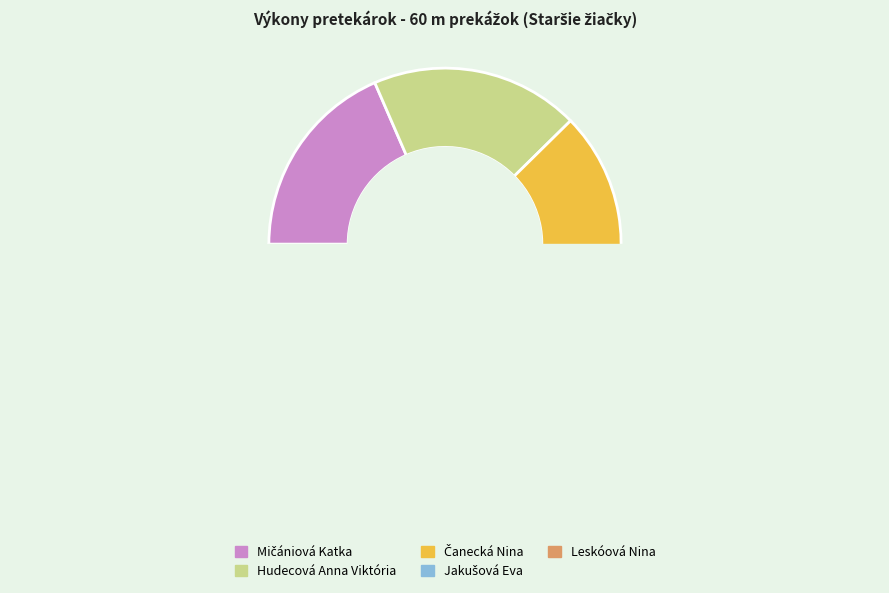

Count the number of slices in the pie.

5